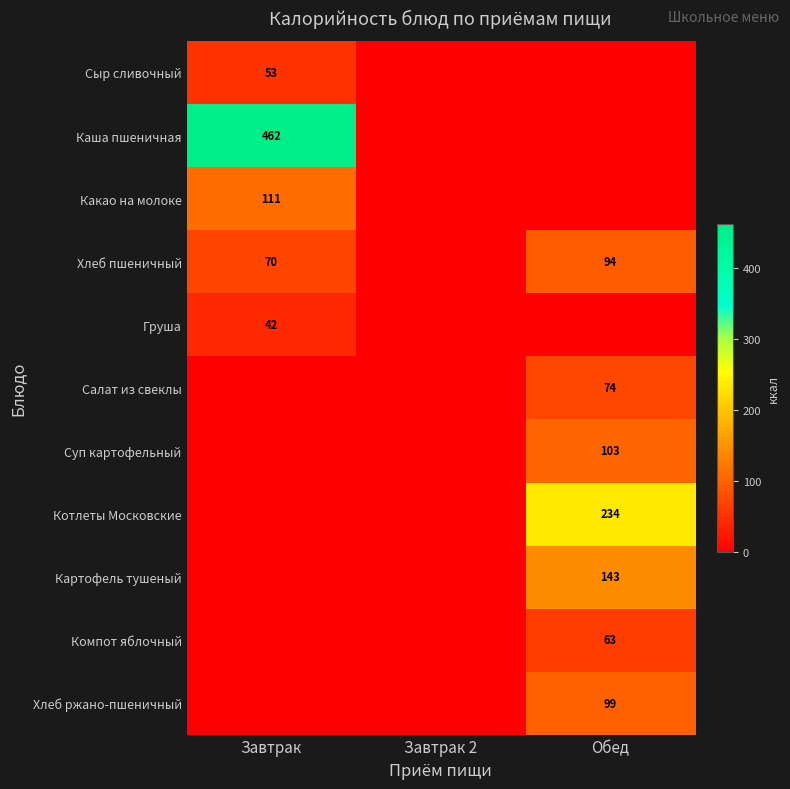

The value of Салат из свеклы at Обед is 74. True or false?

True